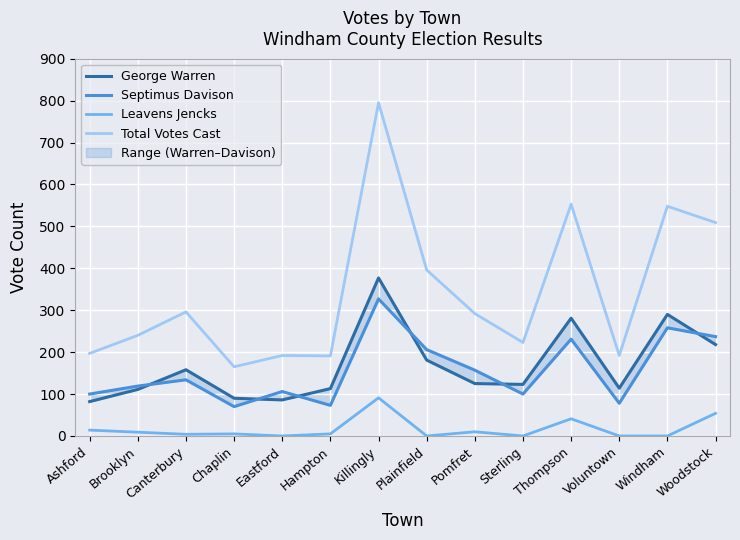

True or false: Total Votes Cast has more than 1 interior local peaks.

True